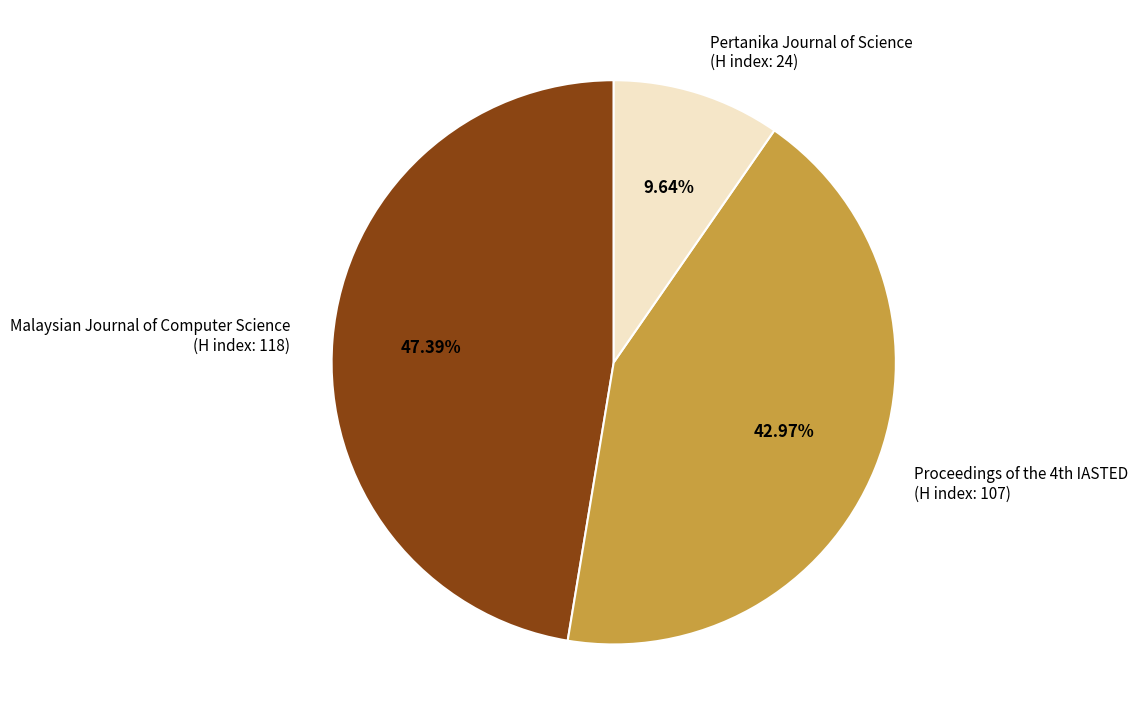

Is the sum of Pertanika Journal of Science and Malaysian Journal of Computer Science greater than half?

Yes